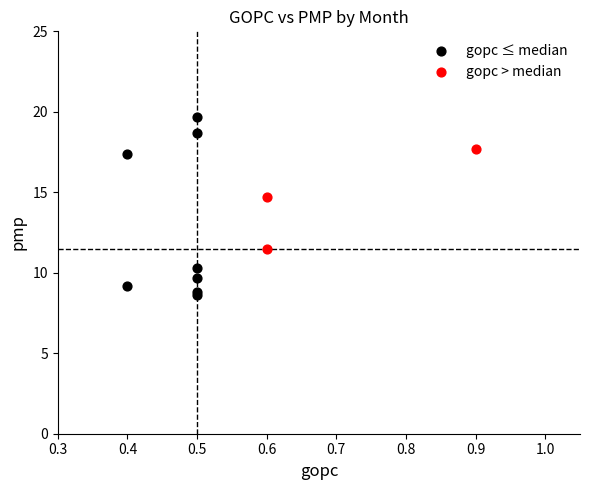

Which series has the largest Y range (max minus min)?

gopc ≤ median